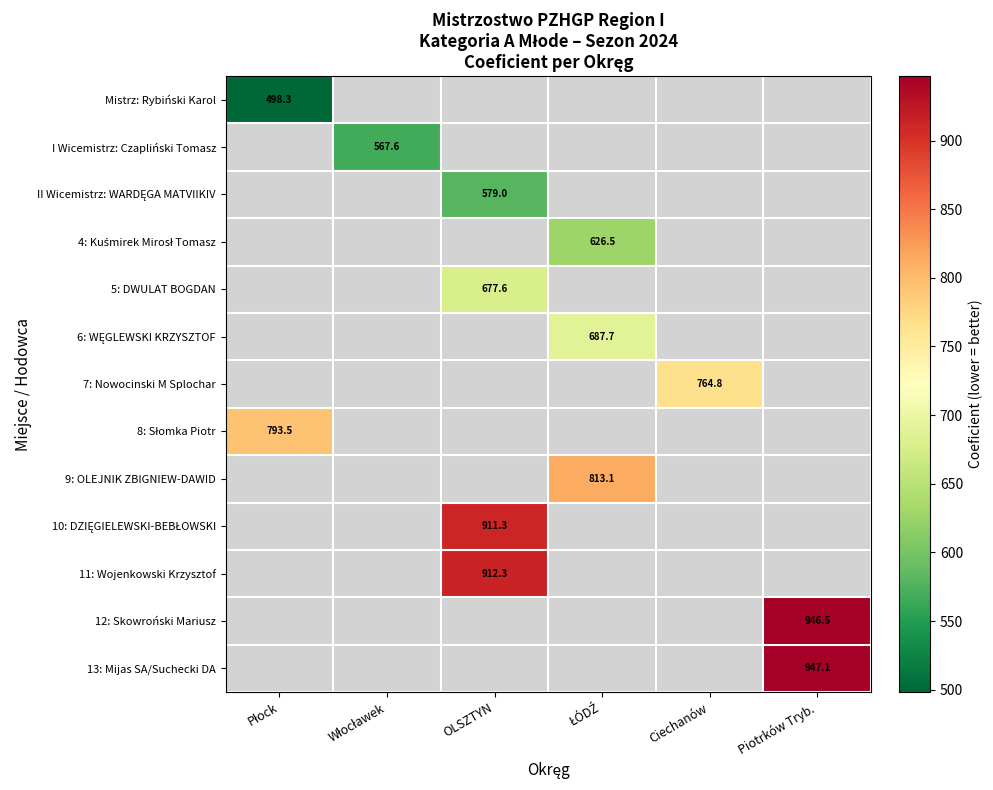

The value of 7: Nowocinski M Splochar at Ciechanów is 490.2. True or false?

False